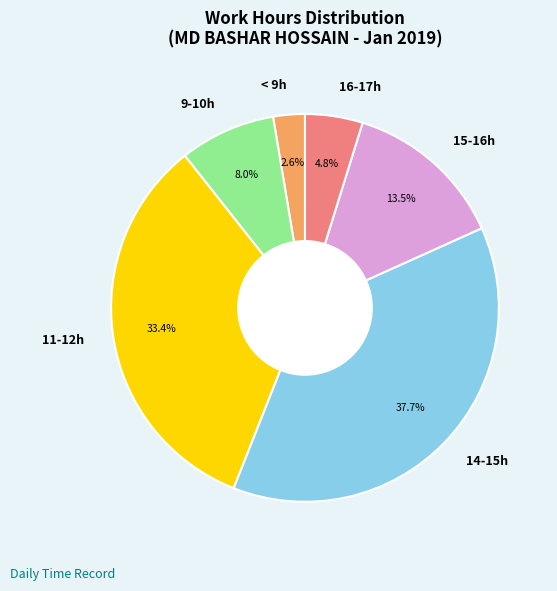

Which category has the biggest portion of the pie?

14-15h